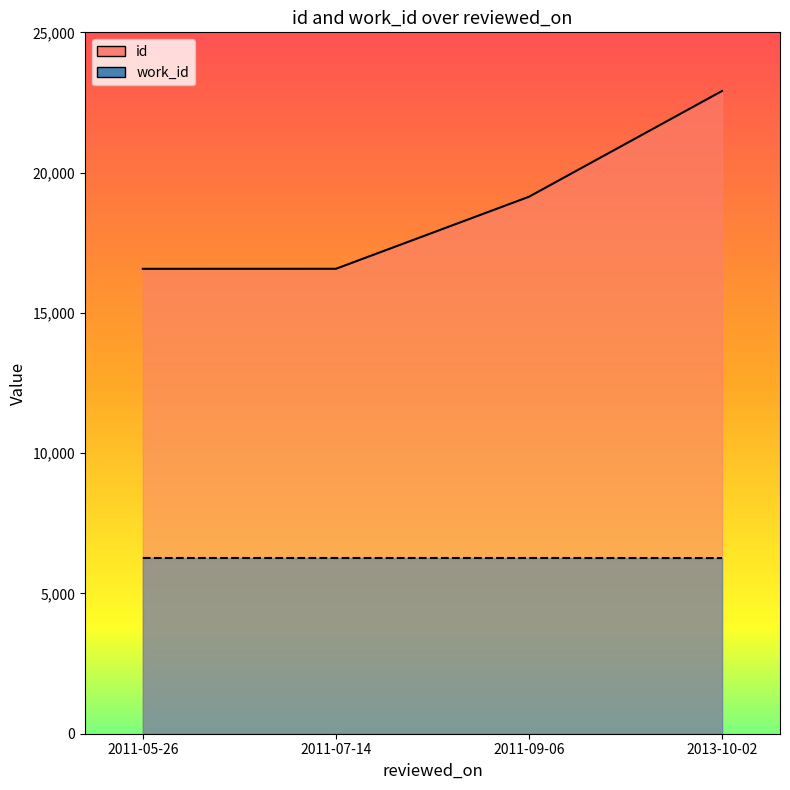

Is it true that id equals 16572 at 2011-07-14?

True